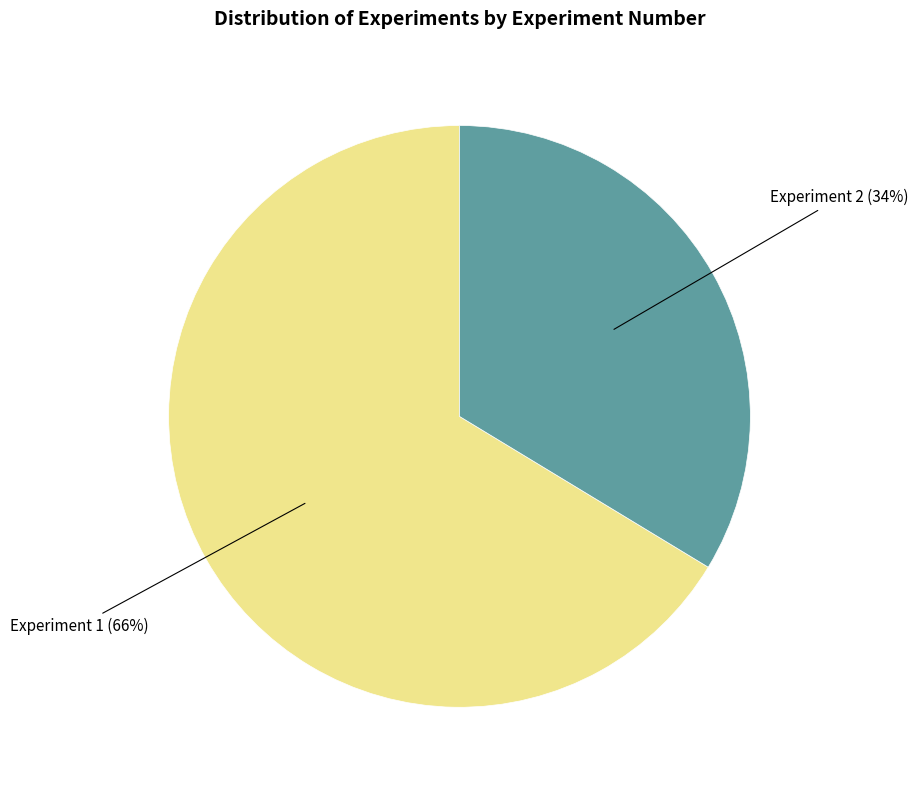

To the nearest percent, what is the average slice percentage?

50%